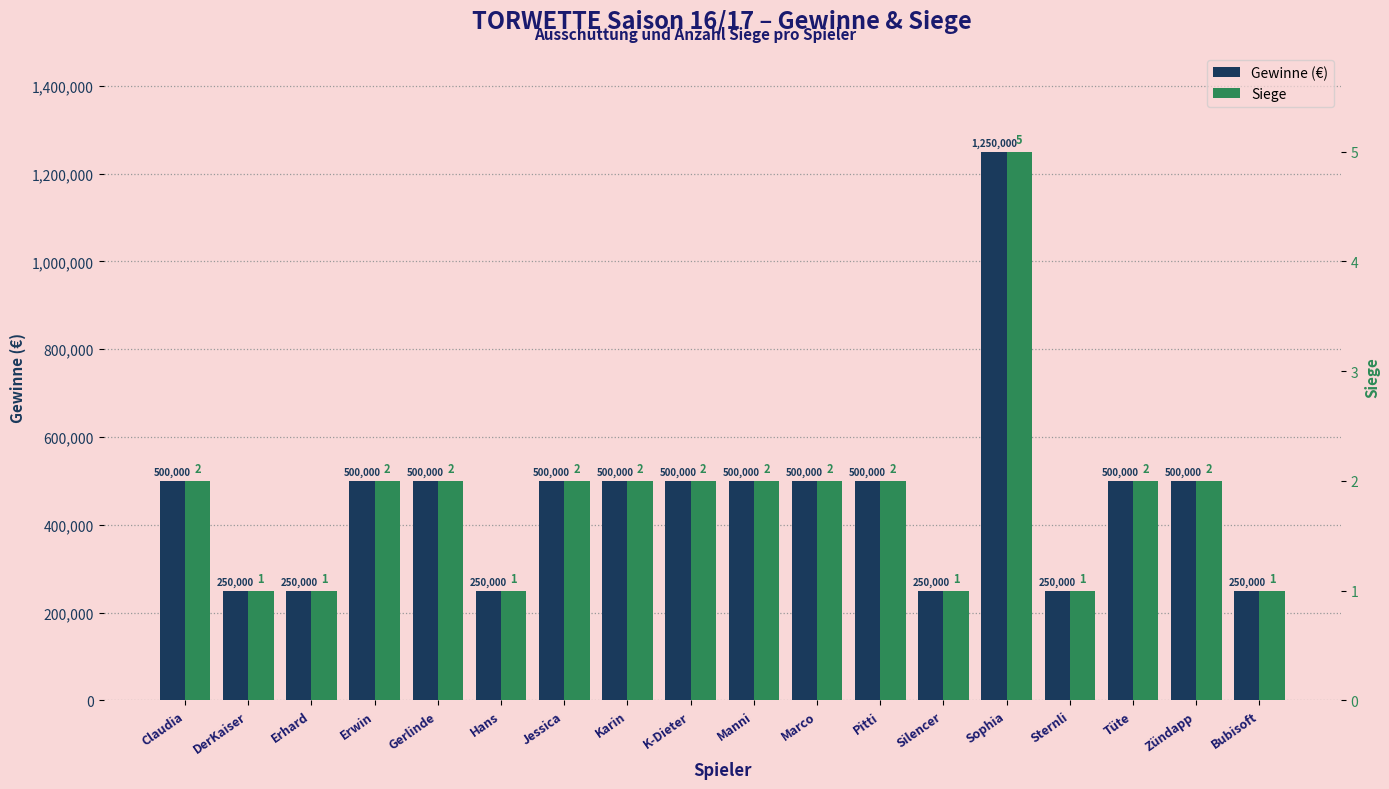

At which label does Gewinne (€) first exceed 500000?

Sophia